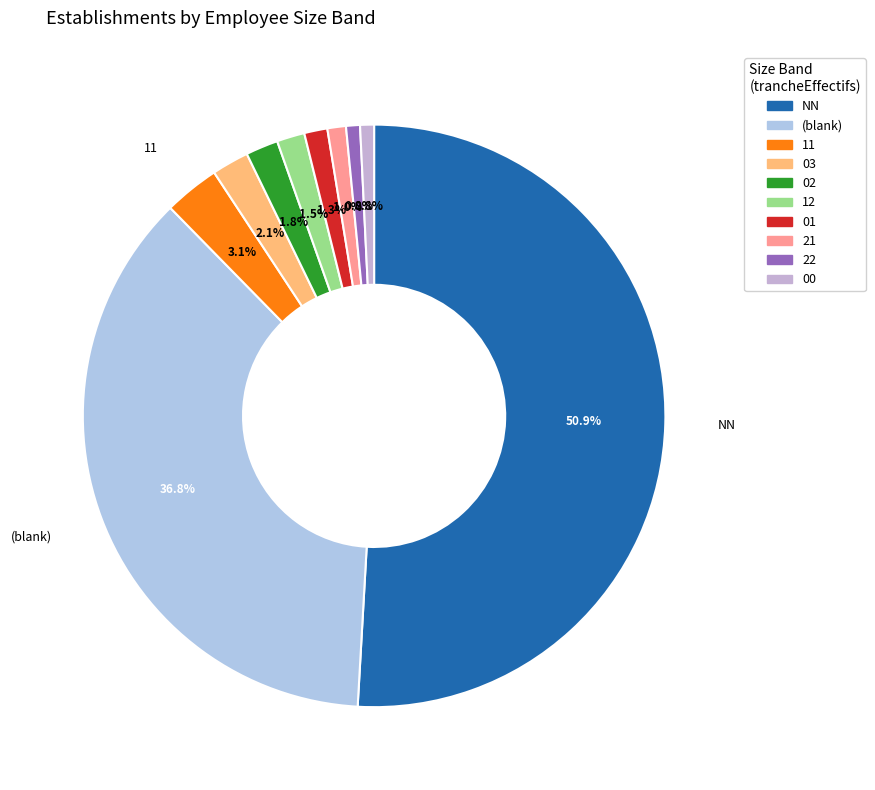

How many slices are in this pie chart?

10